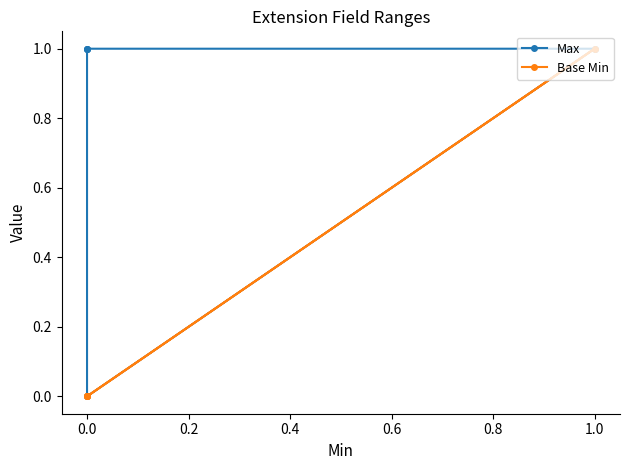

The value of Max at 0.0 is 1. True or false?

True